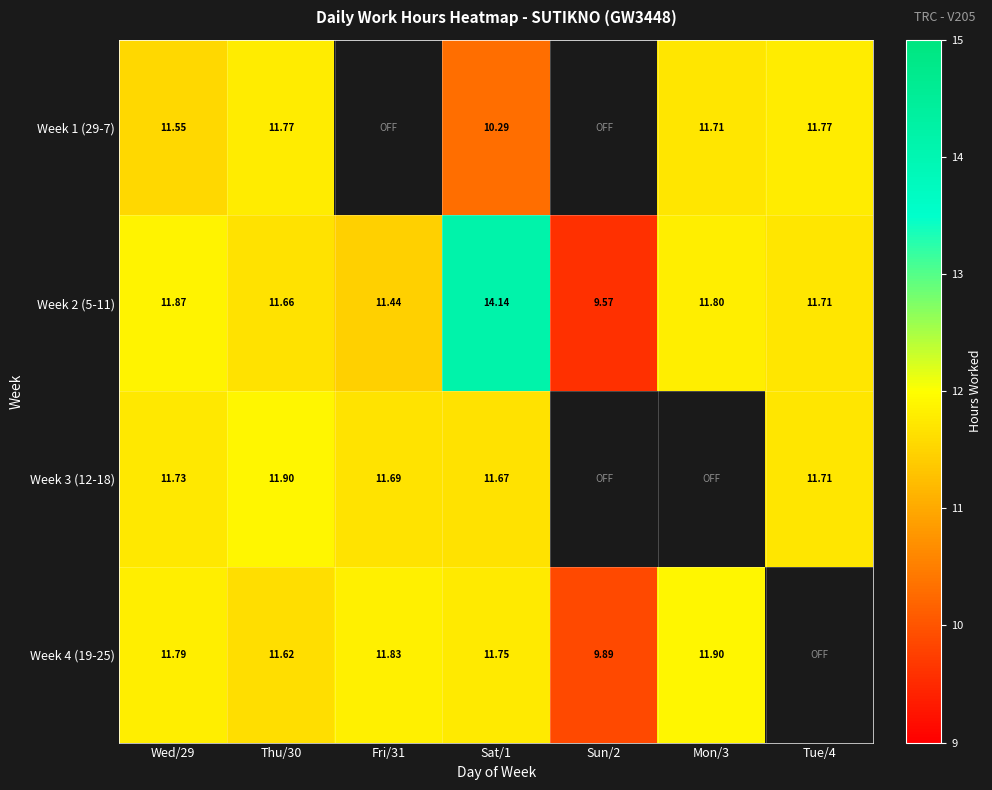

Is it true that Week 1 (29-7) equals 20.2 at Mon/3?

False